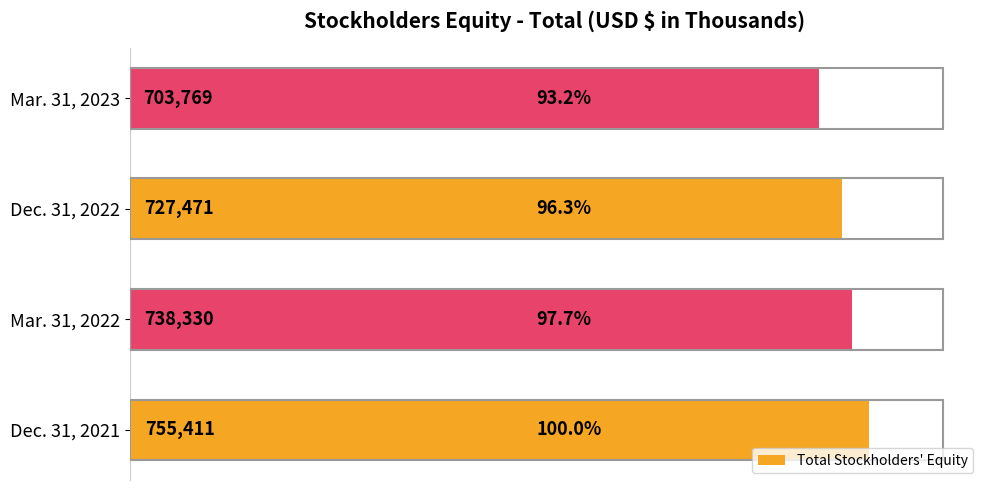

What is the sum of all values?

2924981